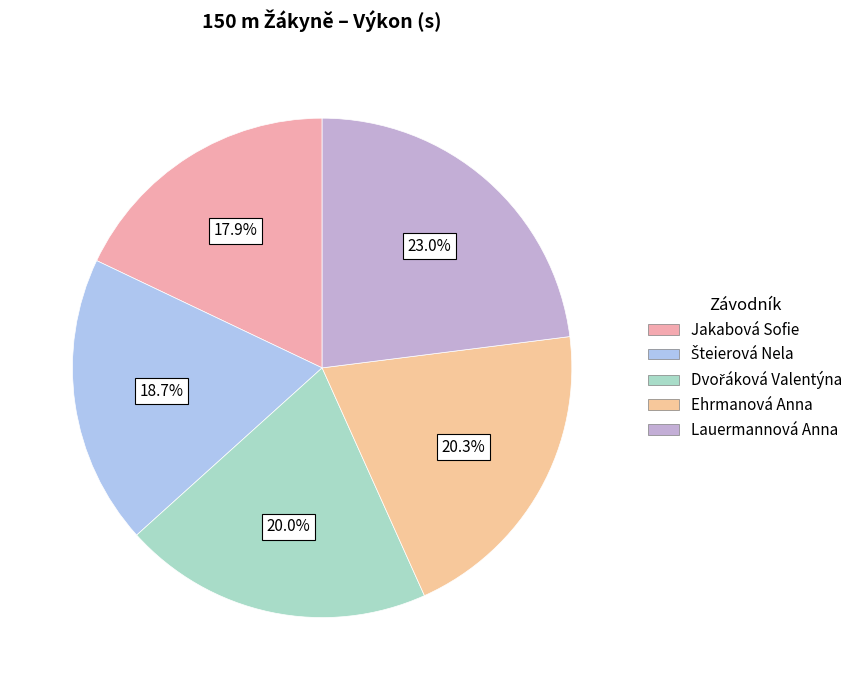

Does Dvořáková Valentýna account for over 50% of the chart?

No